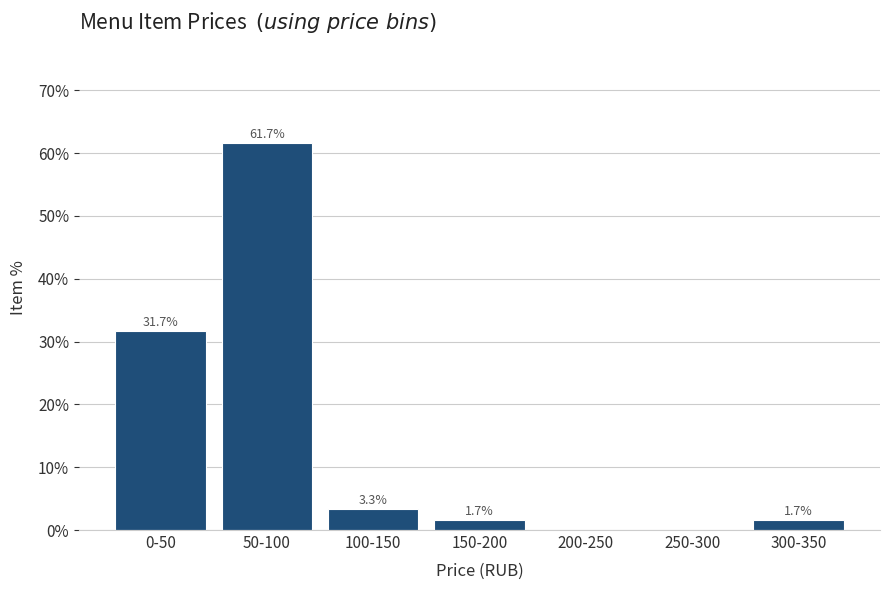

Reading left to right, transcribe all the data shown in this chart.

0-50=31.7	50-100=61.7	100-150=3.3	150-200=1.7	200-250=0.0	250-300=0.0	300-350=1.7